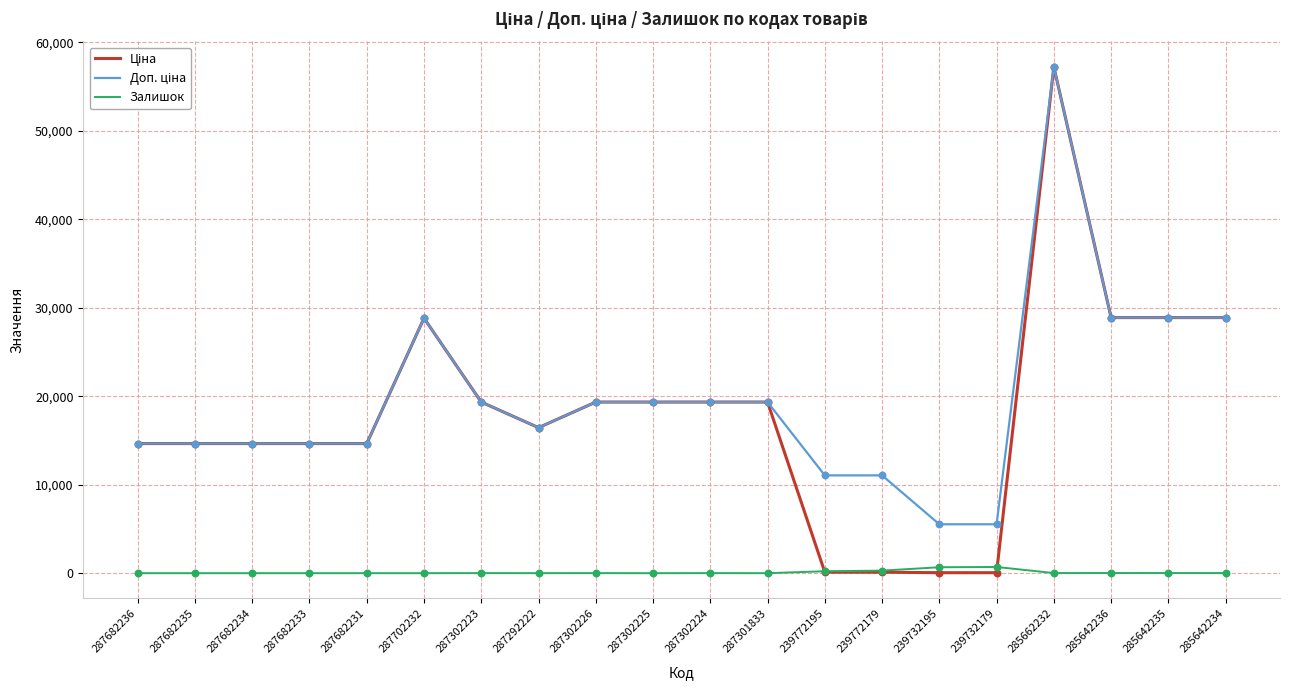

At which category is the sum across all series the highest?

285662232